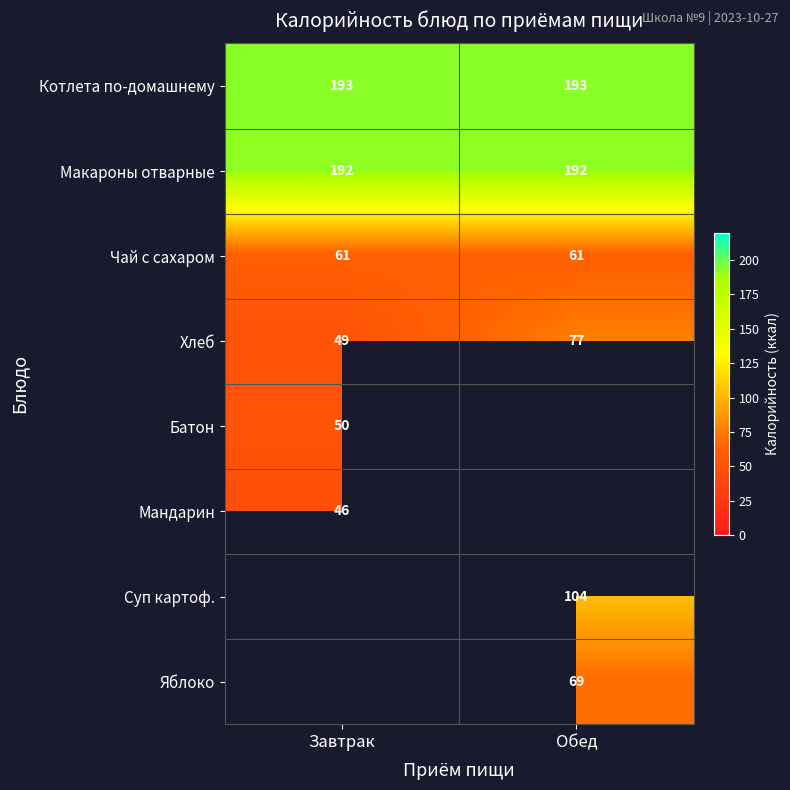

Which category has the highest value across all series?

Завтрак